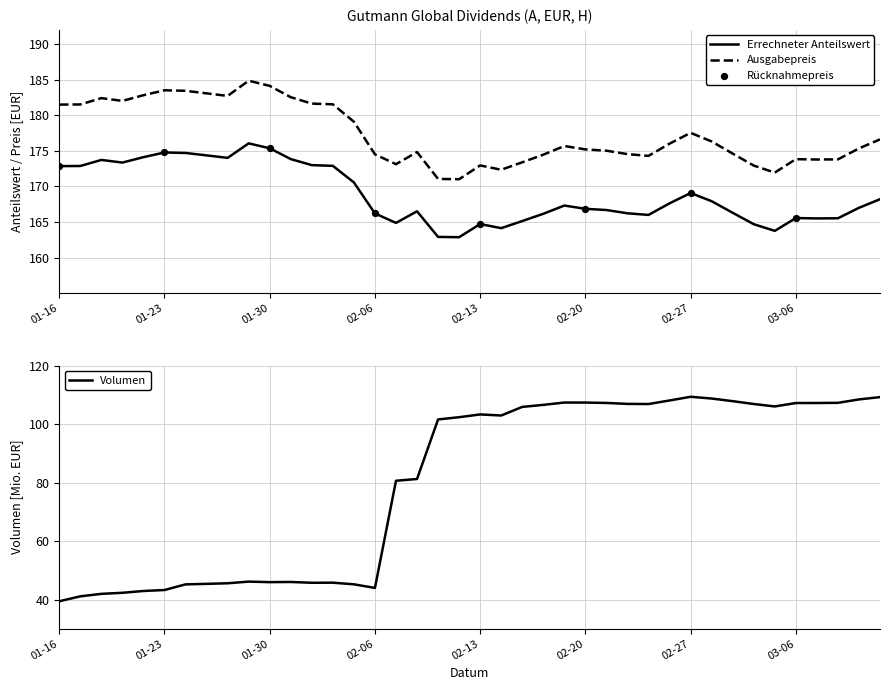

Which series reaches the maximum Y coordinate?

Ausgabepreis